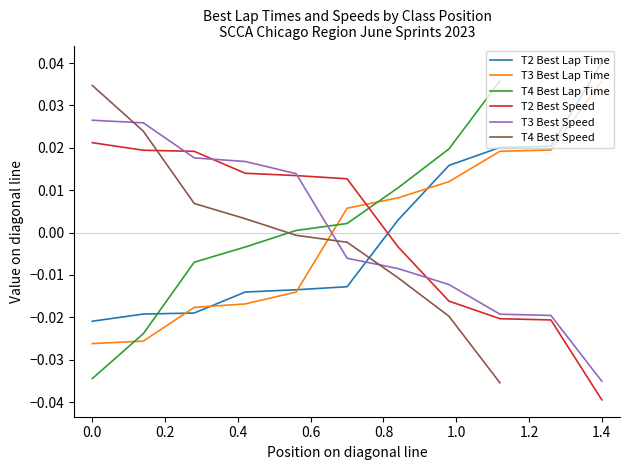

Which series has the largest total across all categories?

T3 Best Lap Time